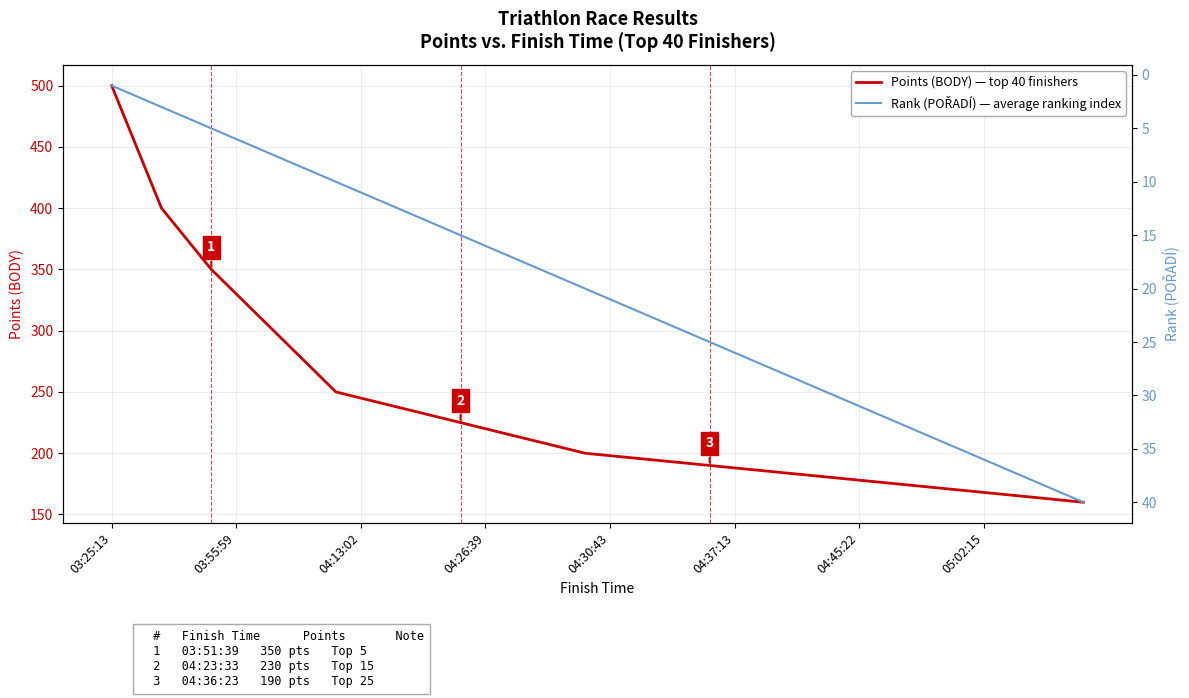

Does the chart display data point markers on the line(s)?

No